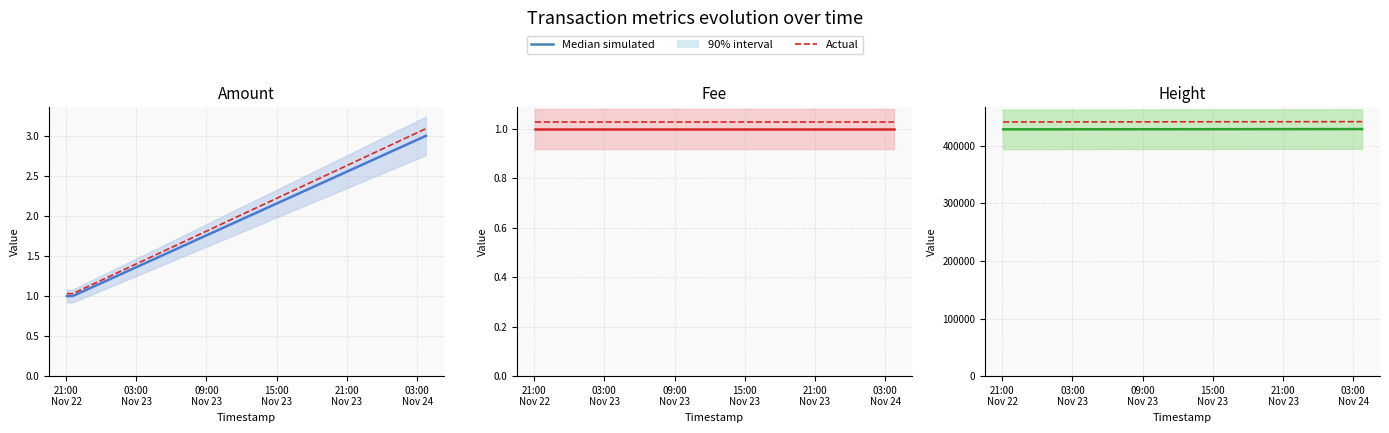

What is the difference between the maximum and minimum values in the Median simulated series?

460.0